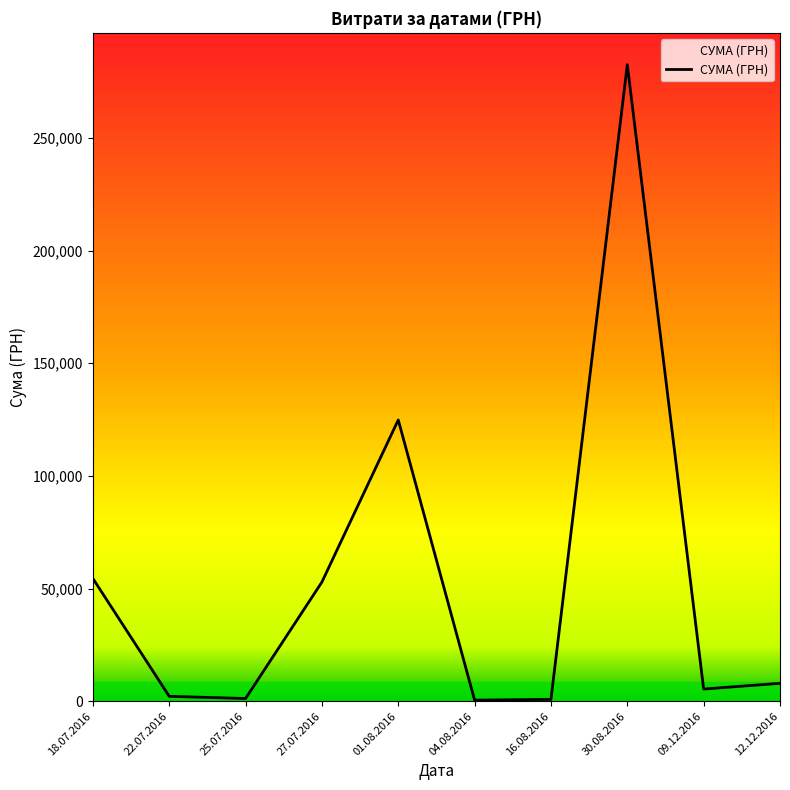

What is the smallest value displayed?

490.4